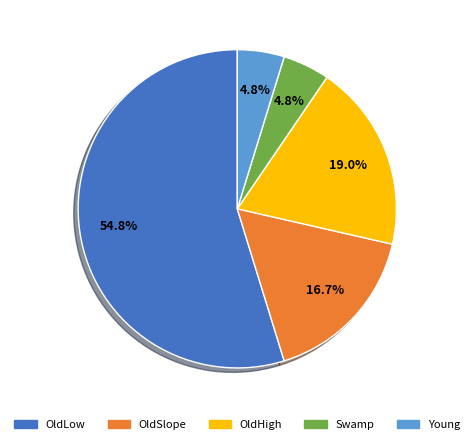

Is there any slice that represents more than half of the pie?

Yes